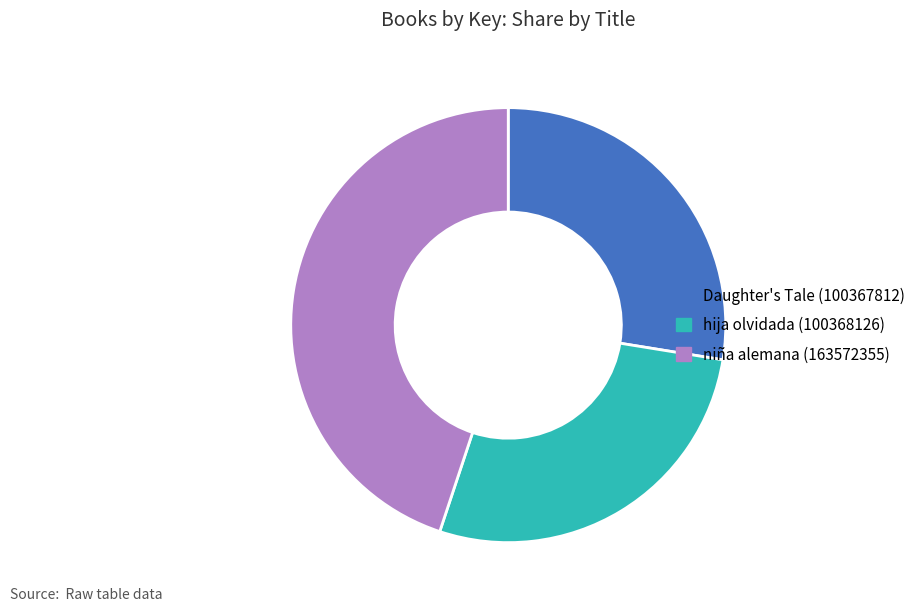

Approximately how many times larger is the value at hija olvidada (100368126) compared to niña alemana (163572355)?

0.6